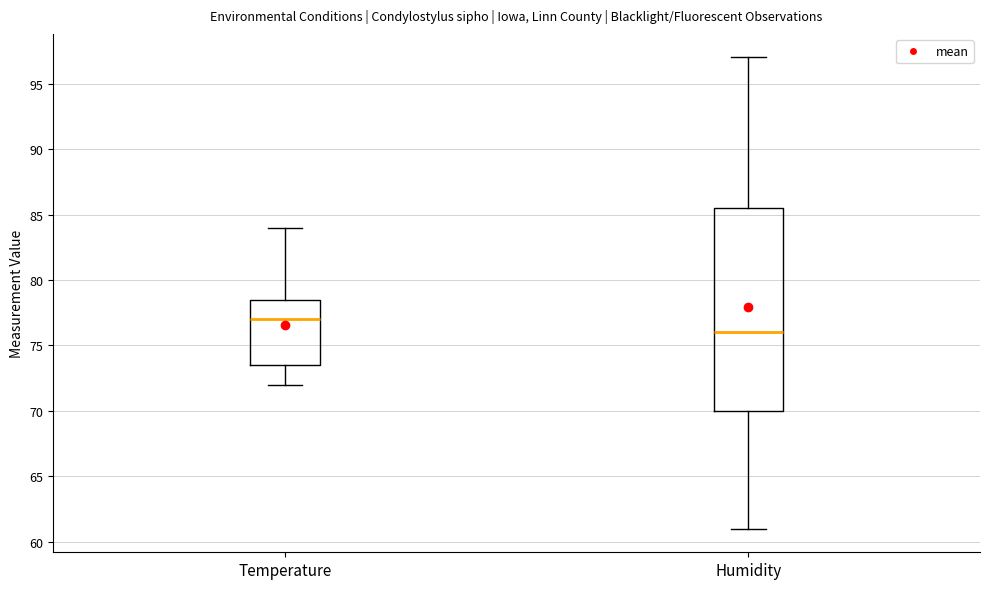

Where does the lower whisker of the box for Humidity end on the y-axis? The values are not printed on the chart, so give them approximately, as read against the axis.

61.0